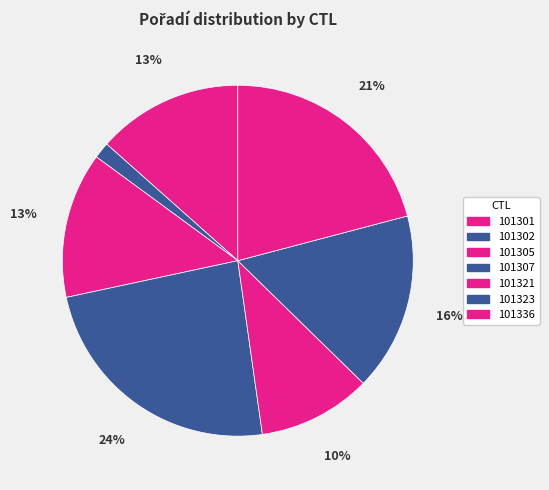

How many segments does this pie chart have?

7